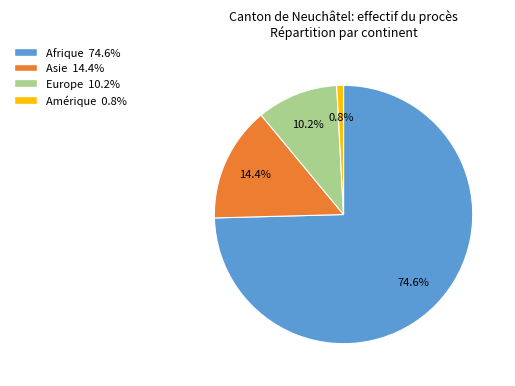

Is there any slice that represents more than half of the pie?

Yes